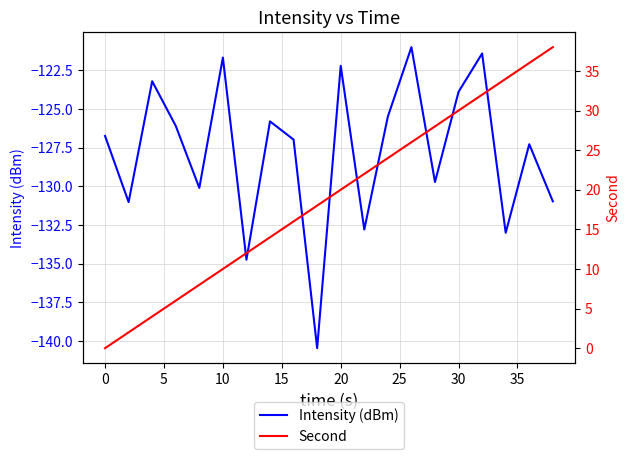

The value of Intensity (dBm) at 0 is -56.7. True or false?

False